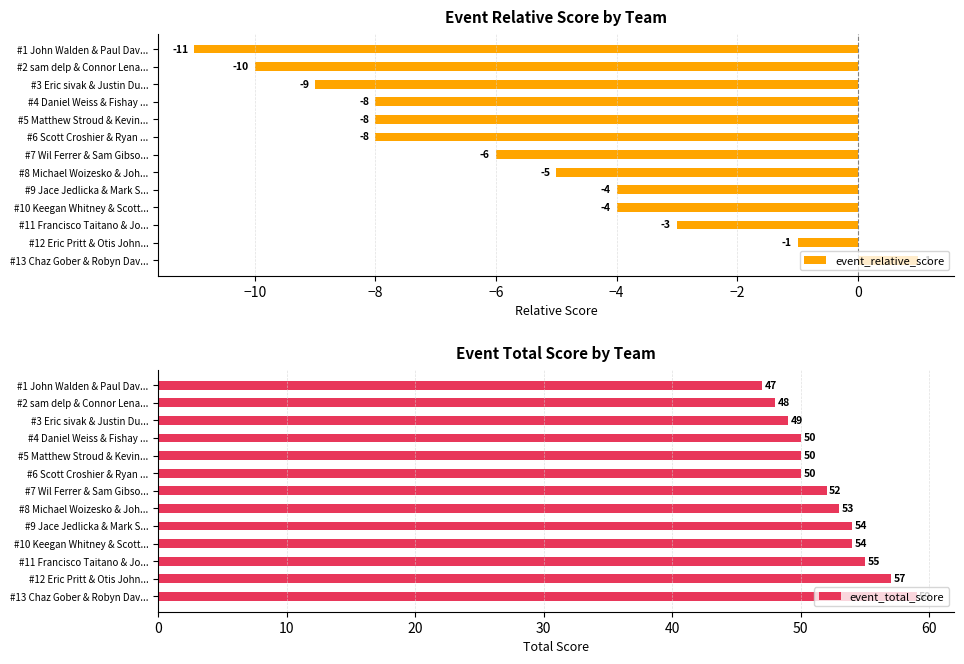

The value of event_relative_score at #3 Eric sivak & Justin Du... is -9. True or false?

True